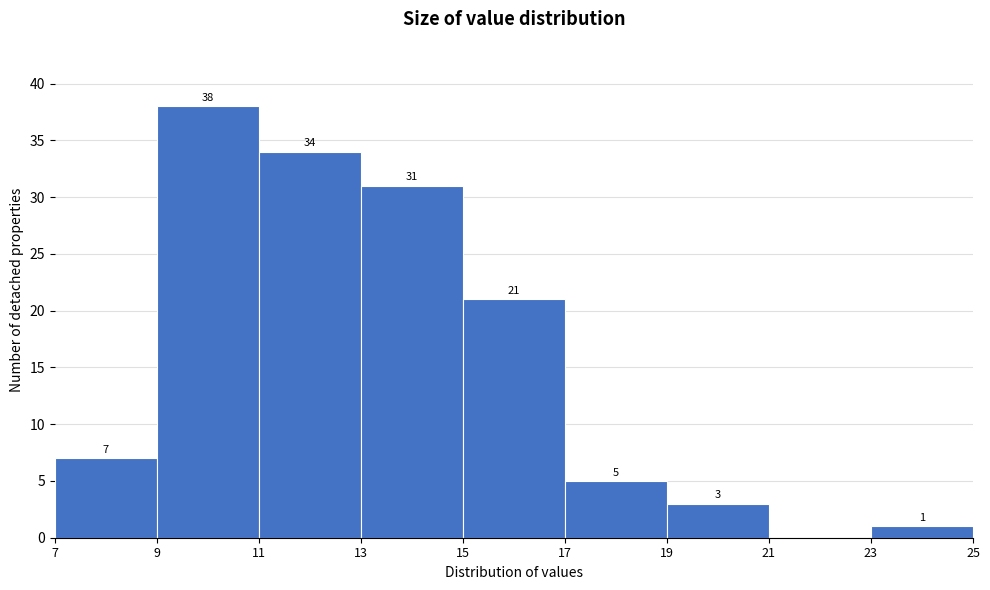

Which range on the x-axis has the tallest bar?

9 to 11